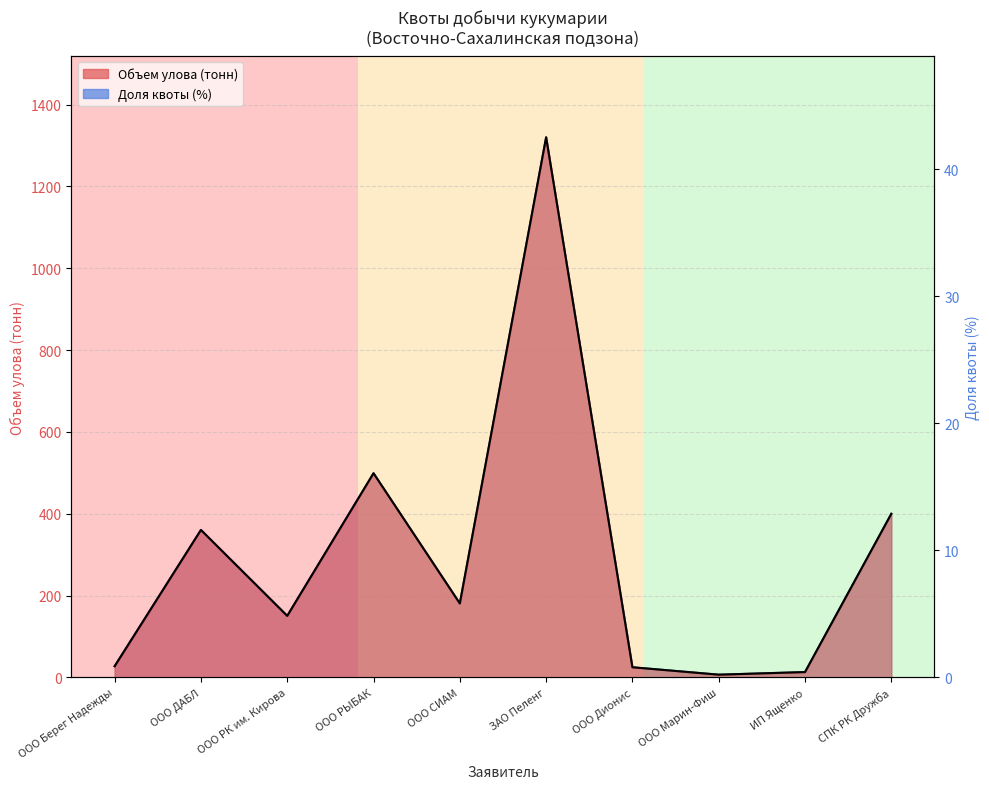

What is the maximum value shown in the chart?

1320.0